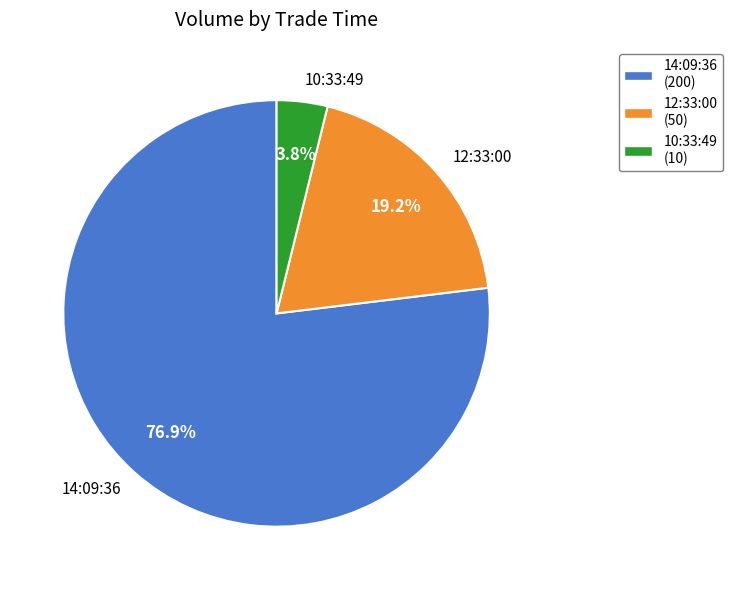

Which slice represents more than half of the pie?

14:09:36